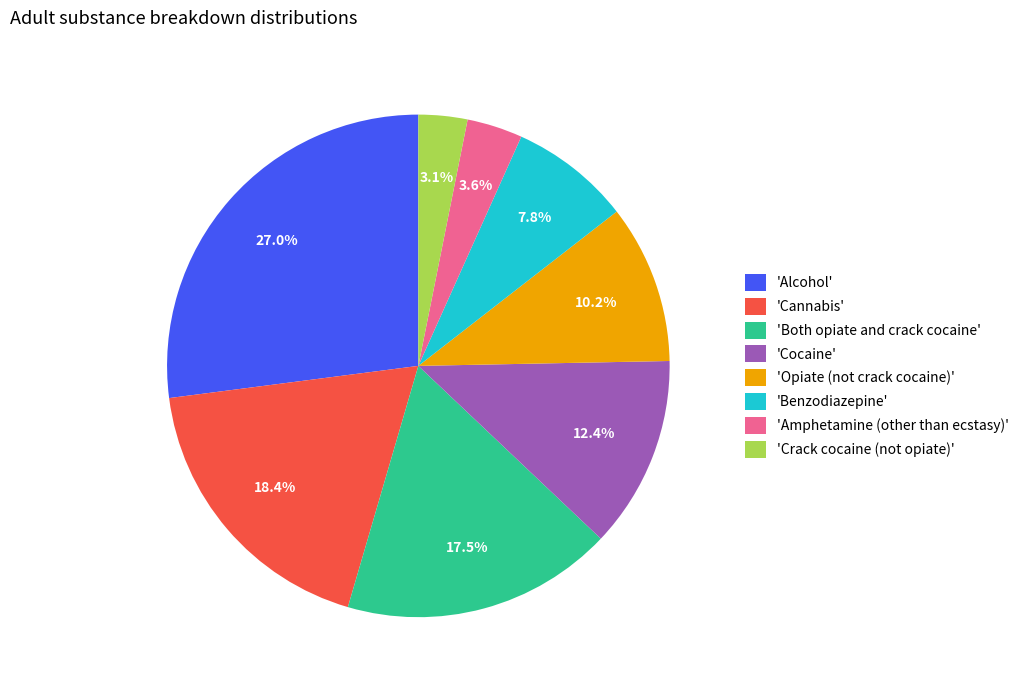

How many segments does this pie chart have?

8